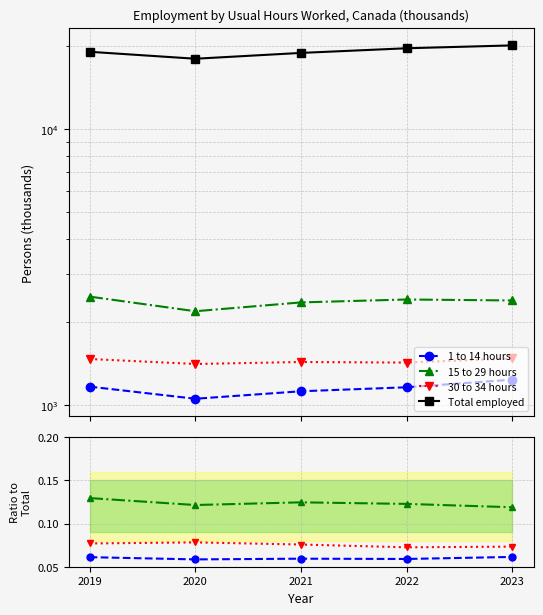

What is the average value of the 30 to 34 hours series?

0.1